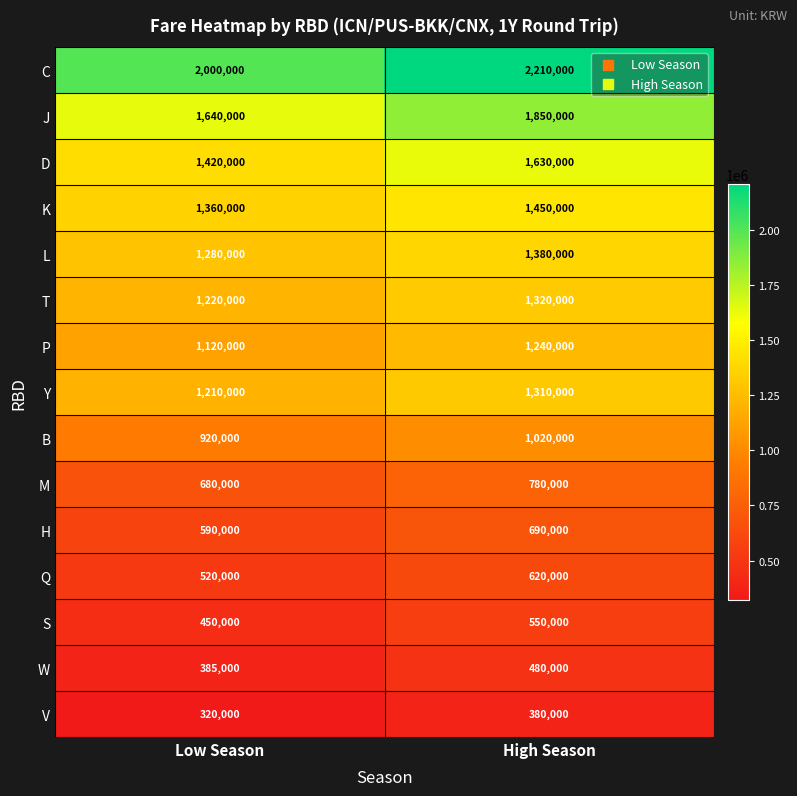

What is the sum of the V values at High Season and Low Season?

700000